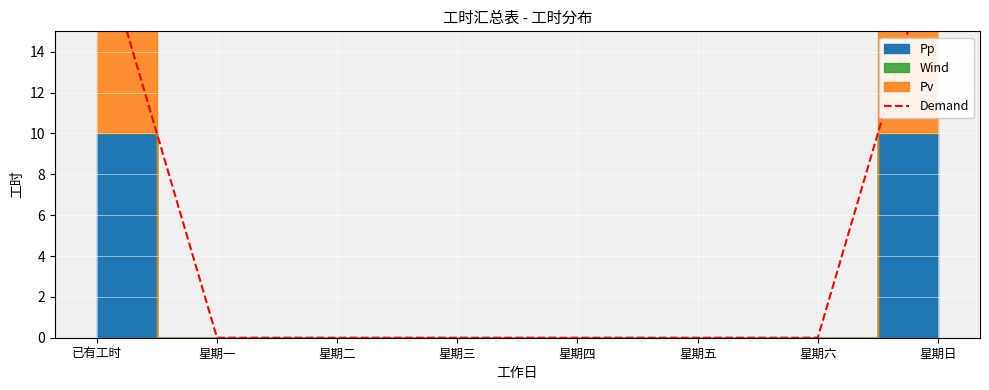

Reading right to left, list all the values displayed in this chart.

20	0	0	0	0	0	0	20